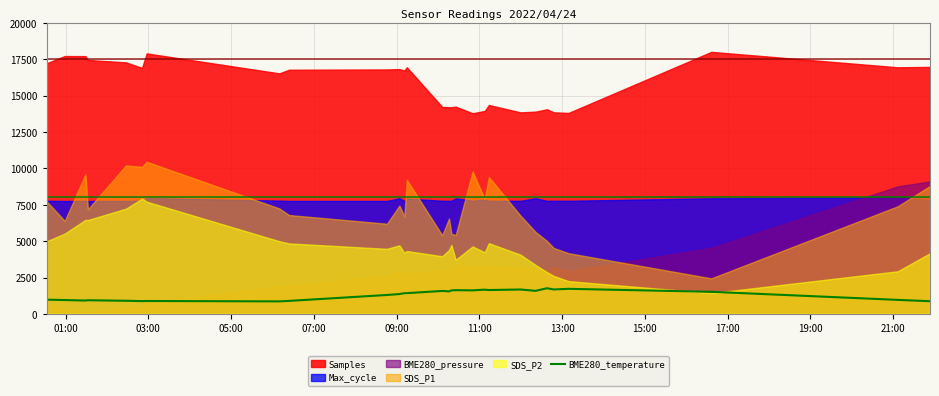

What is the minimum value for BME280_temperature?

860.0